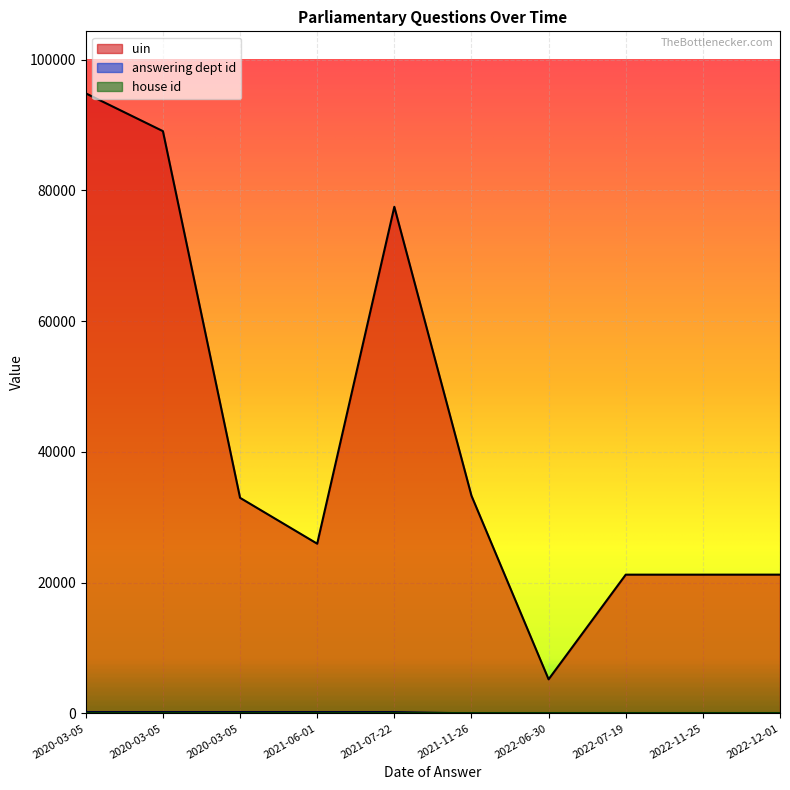

At which label does uin first exceed 32985?

2020-03-05